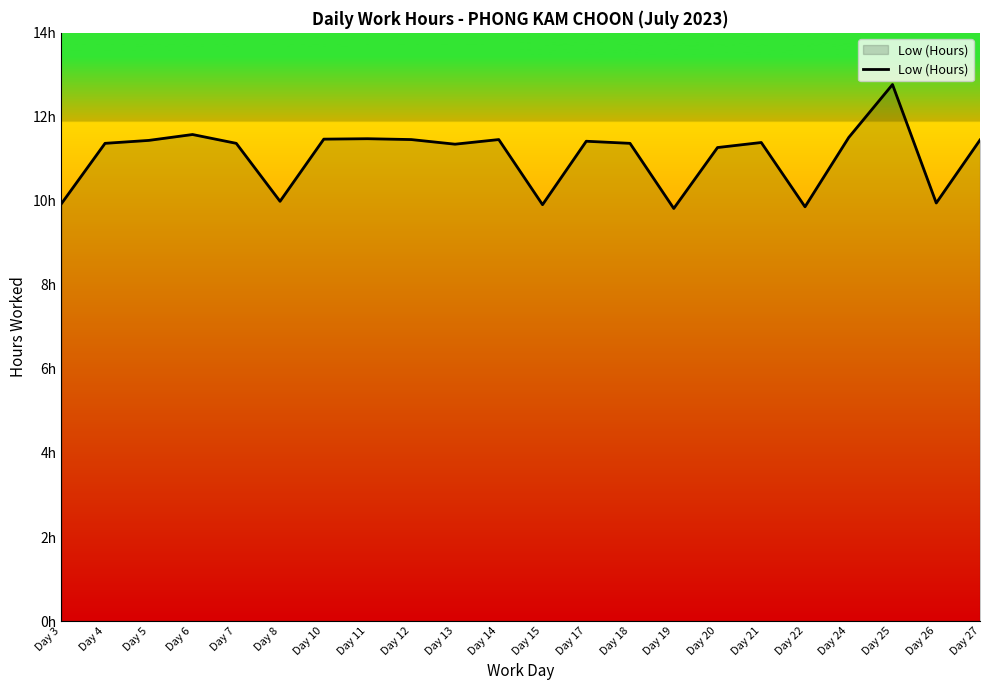

What is the difference between the values at Day 20 and Day 22?

1.4